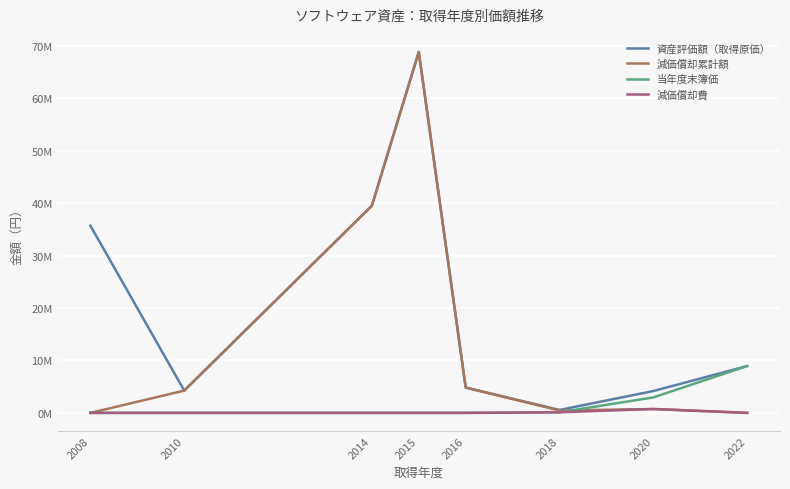

Does the chart display data point markers on the line(s)?

No